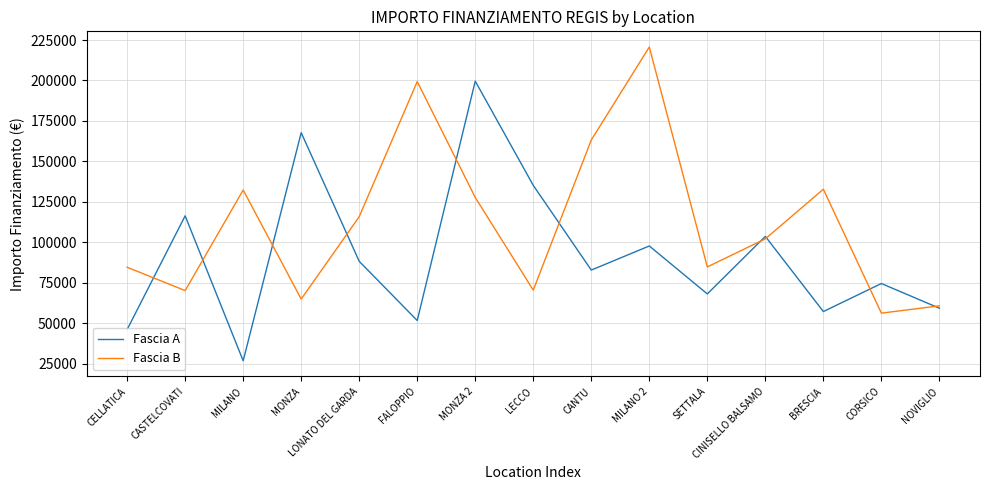

True or false: Fascia A has a value of 21959.8 at BRESCIA.

False